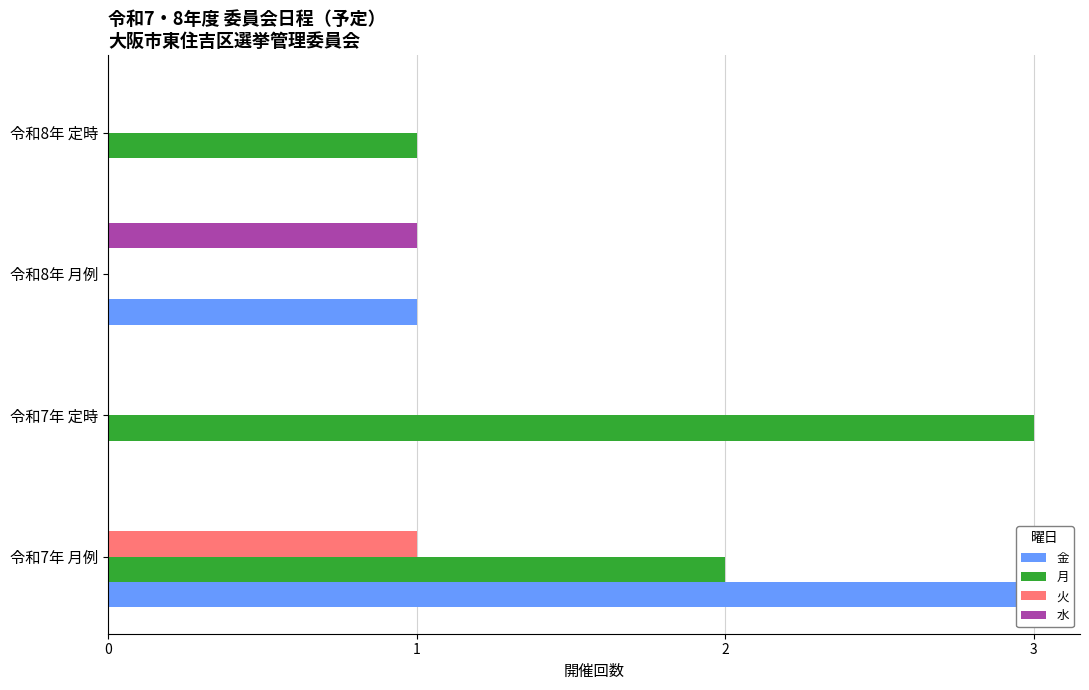

What is the highest value of the 水 series?

1